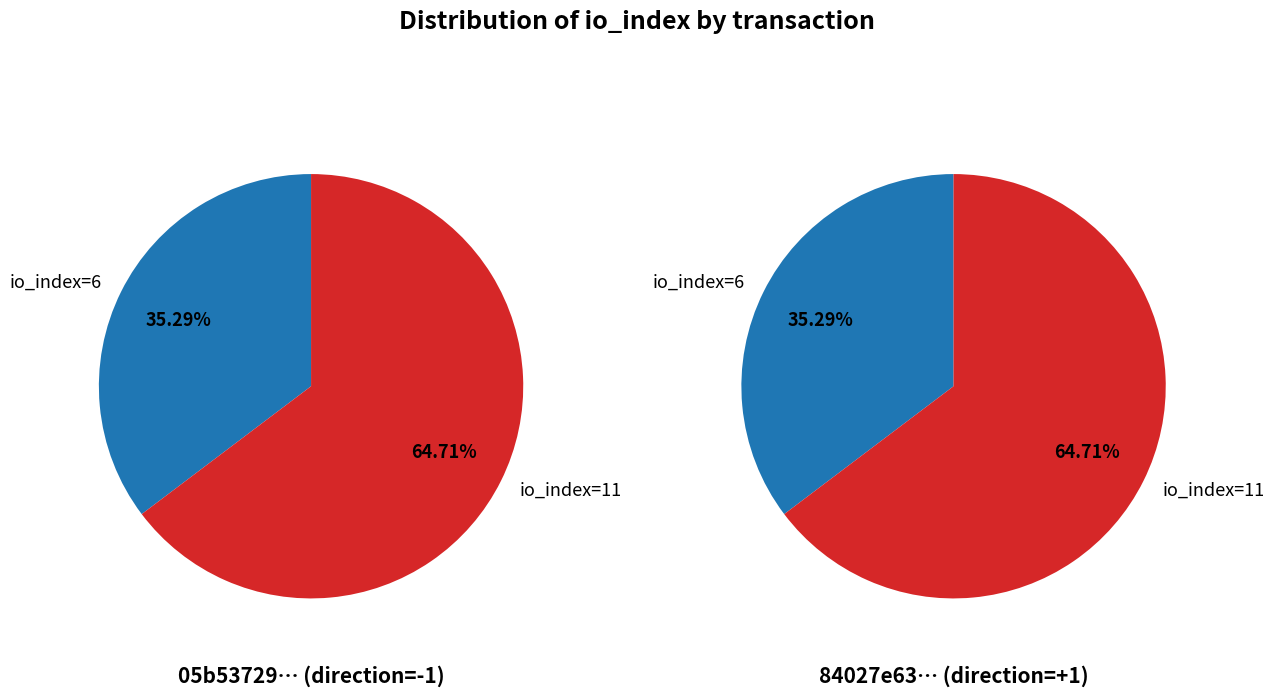

What is the majority slice?

io_index=11